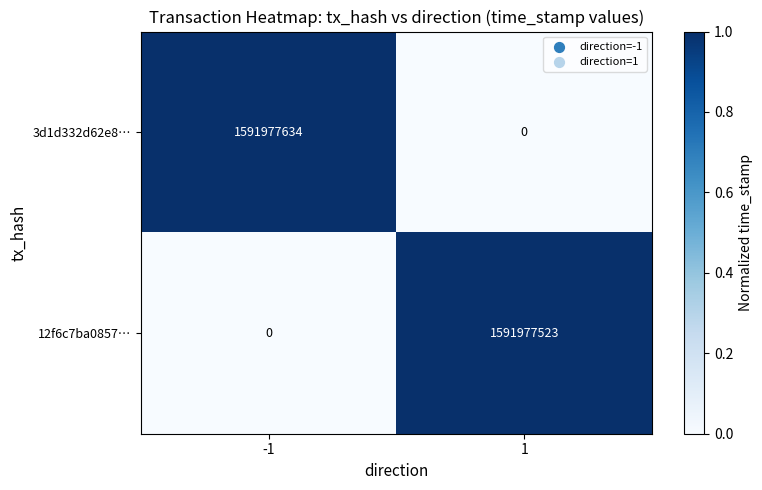

Rank the series by their average value, from highest to lowest.

3d1d332d62e8…, 12f6c7ba0857…